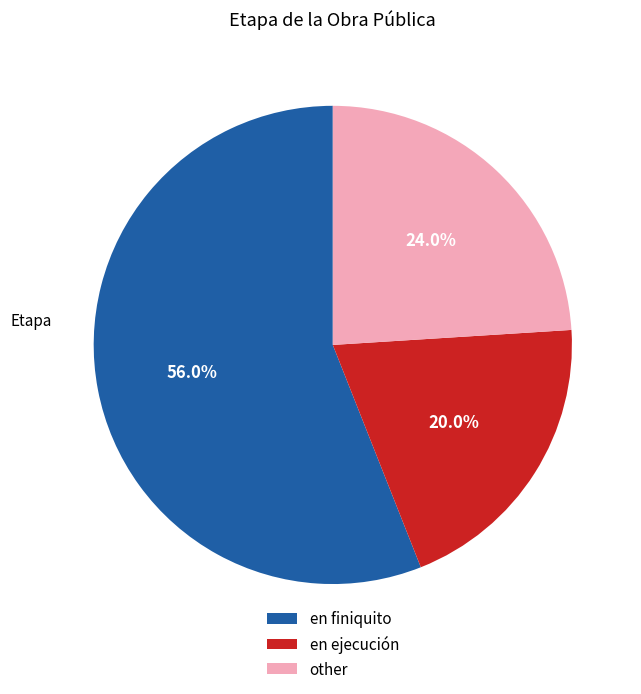

Which category accounts for the majority?

en finiquito